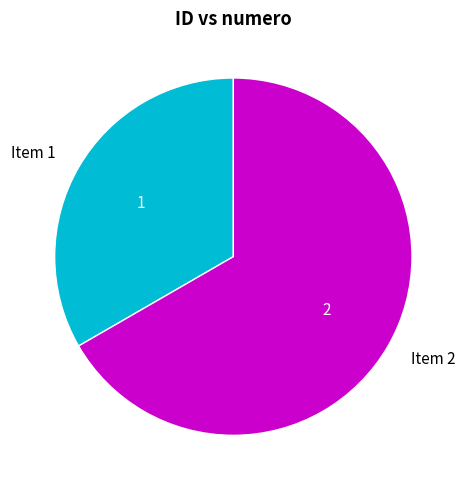

Combined, do Item 2 and Item 1 account for over 50%?

Yes